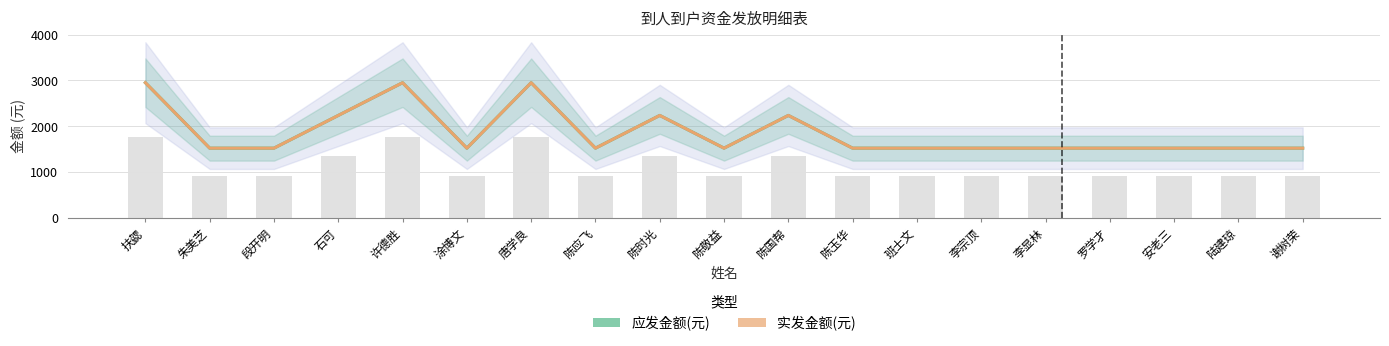

What is the label of the 3rd bar from the right?

安老三